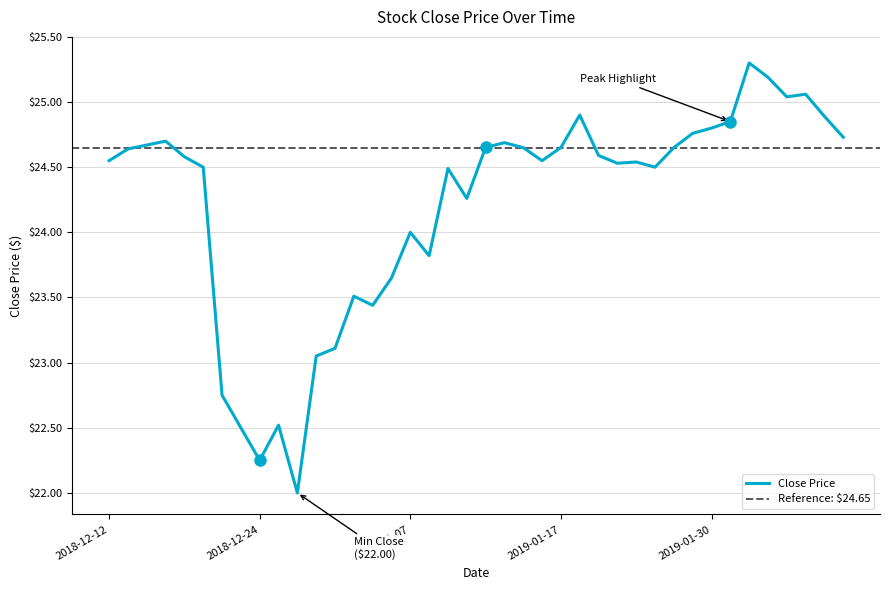

How many data points are less than 24?

11